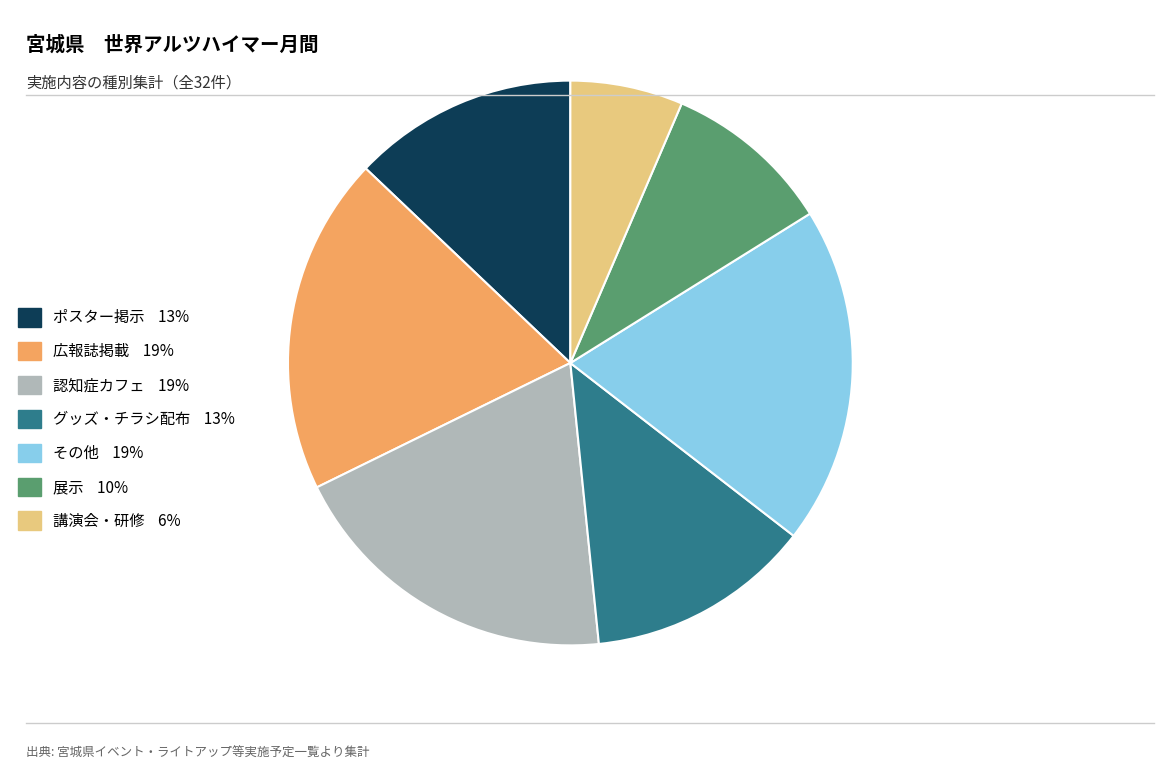

How many slices are in this pie chart?

7